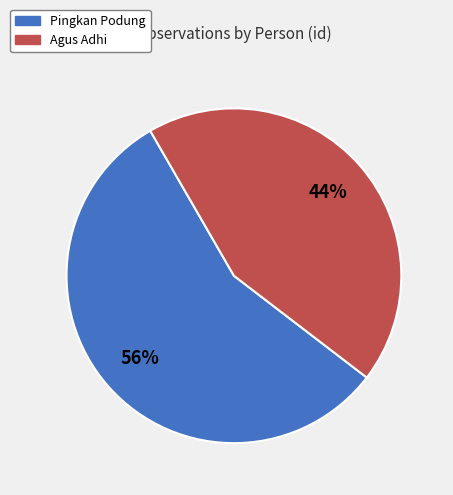

Approximately how many times larger is the value at Pingkan Podung compared to Agus Adhi?

1.3